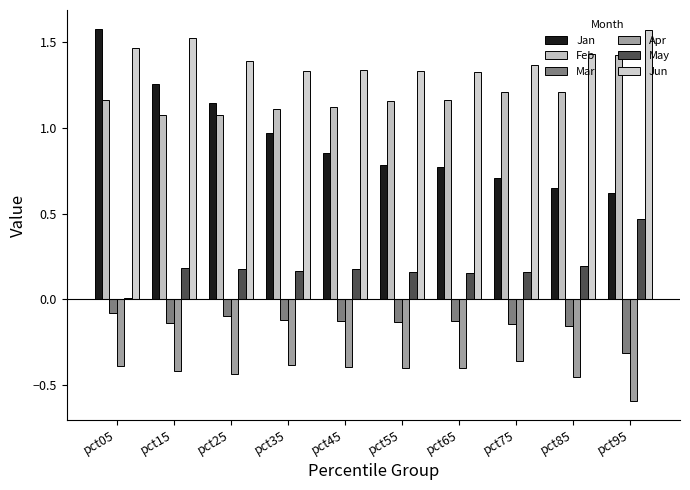

How many groups of bars are there?

10